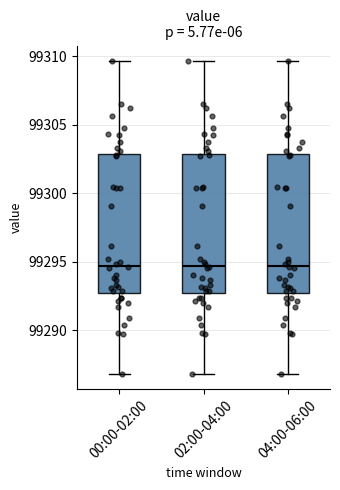

Reading left to right, read every box against the y-axis: the position of its median line, the range the box covers, and the ends of its whiskers. The values are not printed on the chart, so give them approximately, as read against the axis.

00:00-02:00: median 99294.5, box 99293.0 to 99303.0, whiskers 99287.0 to 99309.5
02:00-04:00: median 99294.5, box 99293.0 to 99303.0, whiskers 99287.0 to 99309.5
04:00-06:00: median 99294.5, box 99293.0 to 99303.0, whiskers 99287.0 to 99309.5